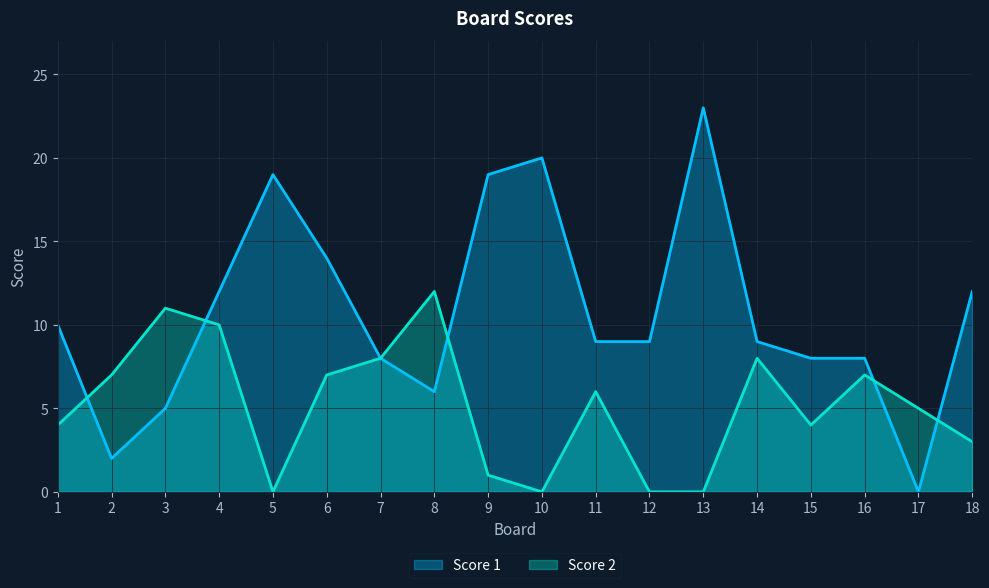

At how many categories does at least one series exceed 17?

4